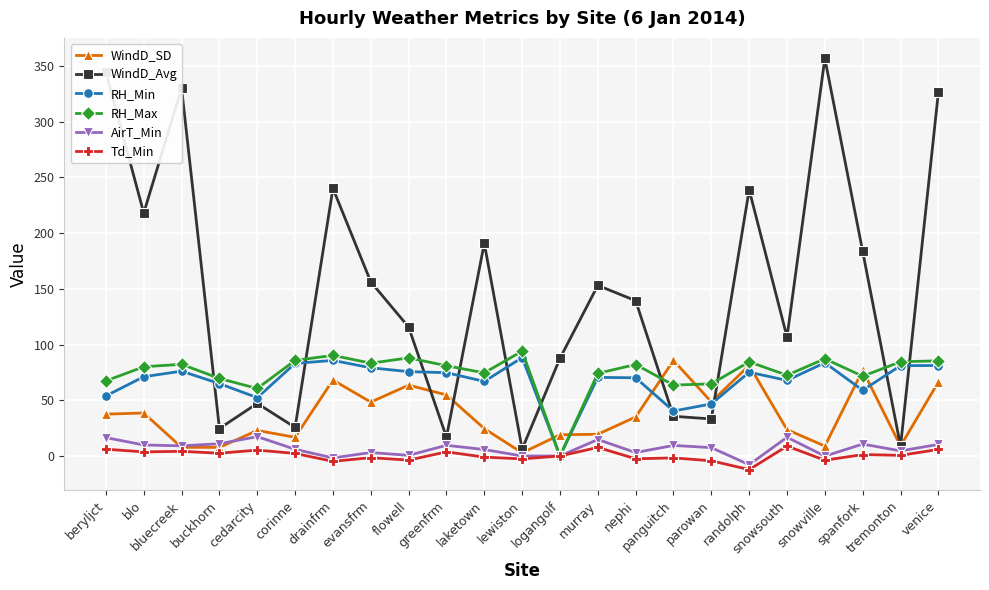

True or false: RH_Min has more than 0 points higher than both neighbors.

True